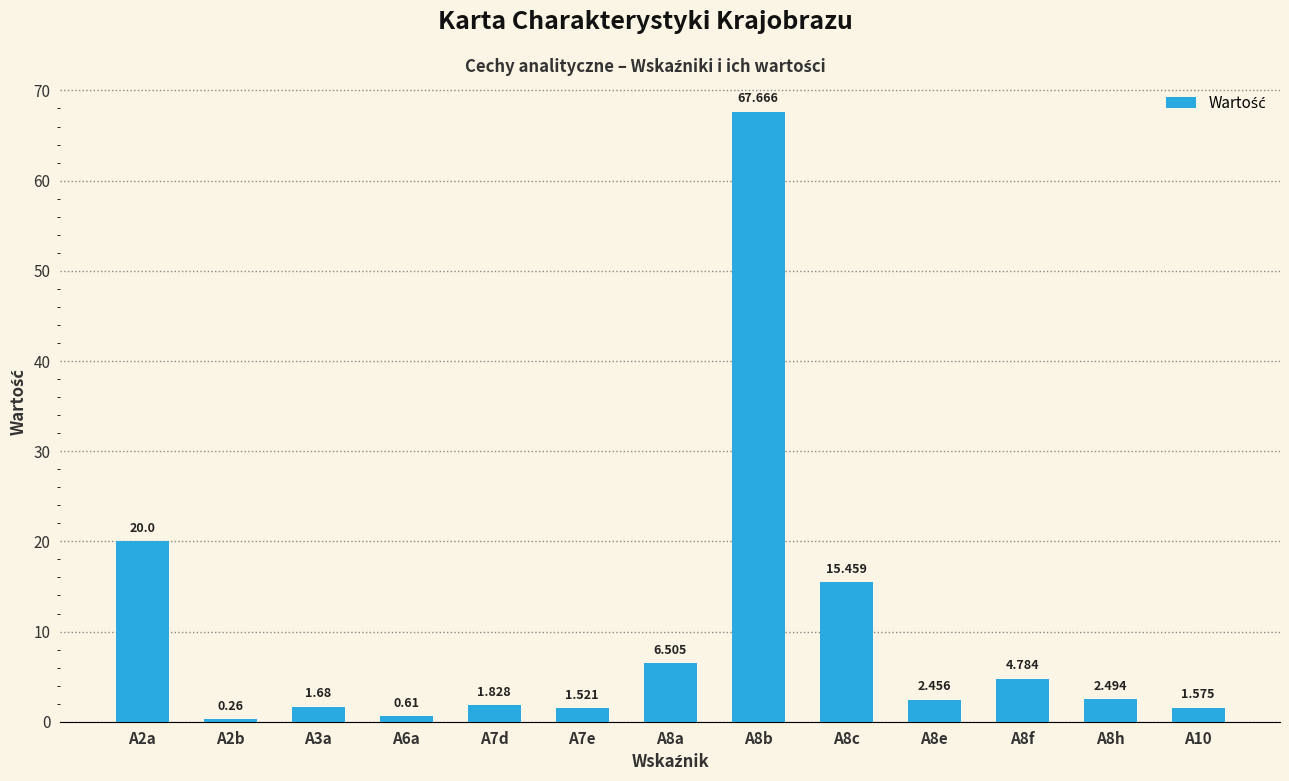

Which has a higher value, A8h or A8e?

A8h